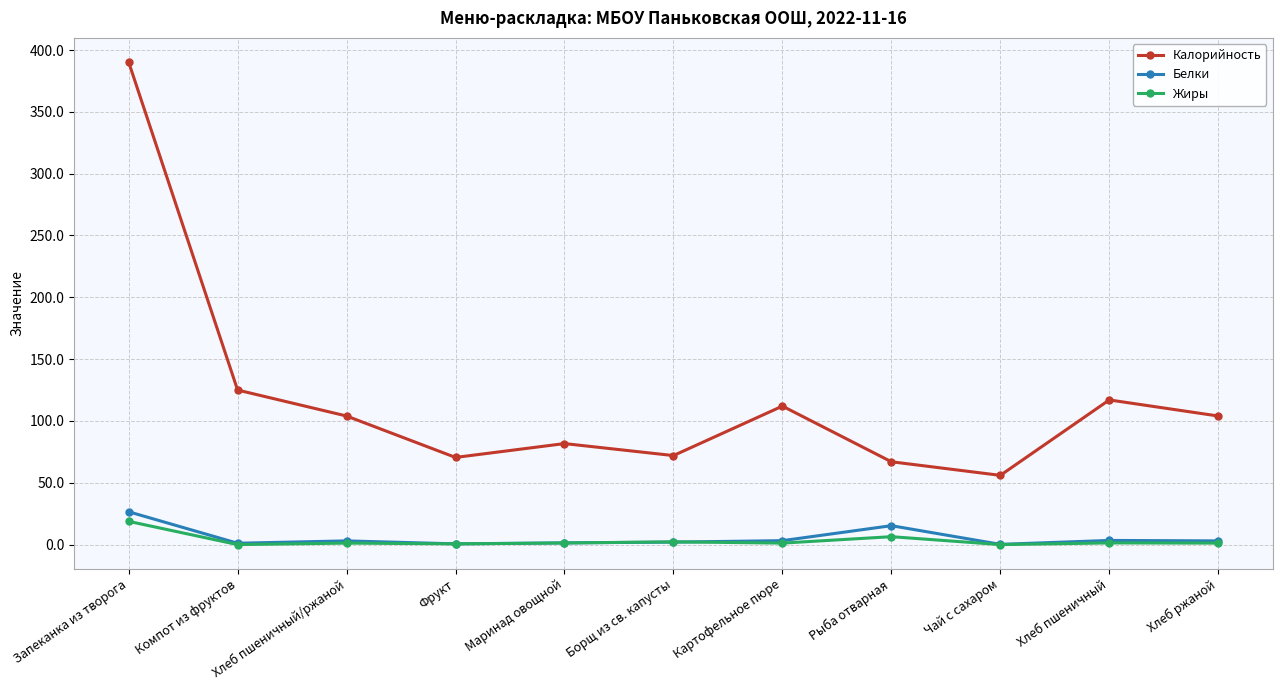

What is the label of the 9th point from the left?

Чай с сахаром